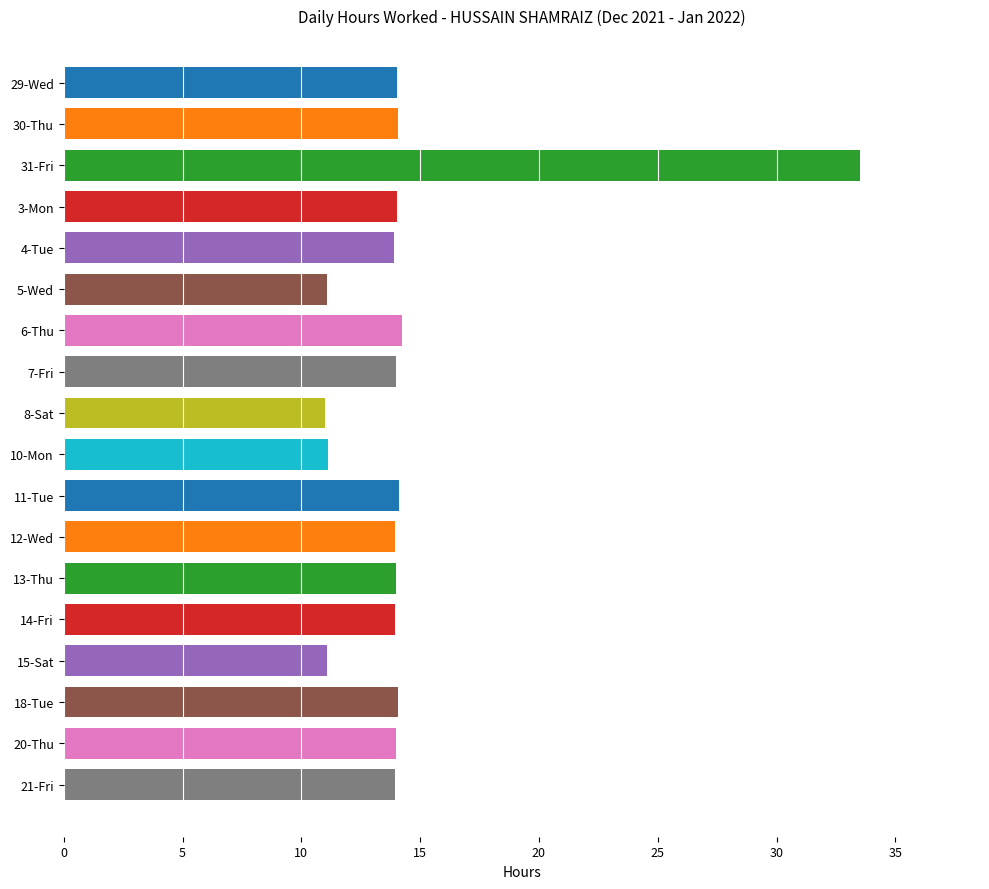

True or false: the data shows 11.1 at 15-Sat.

True